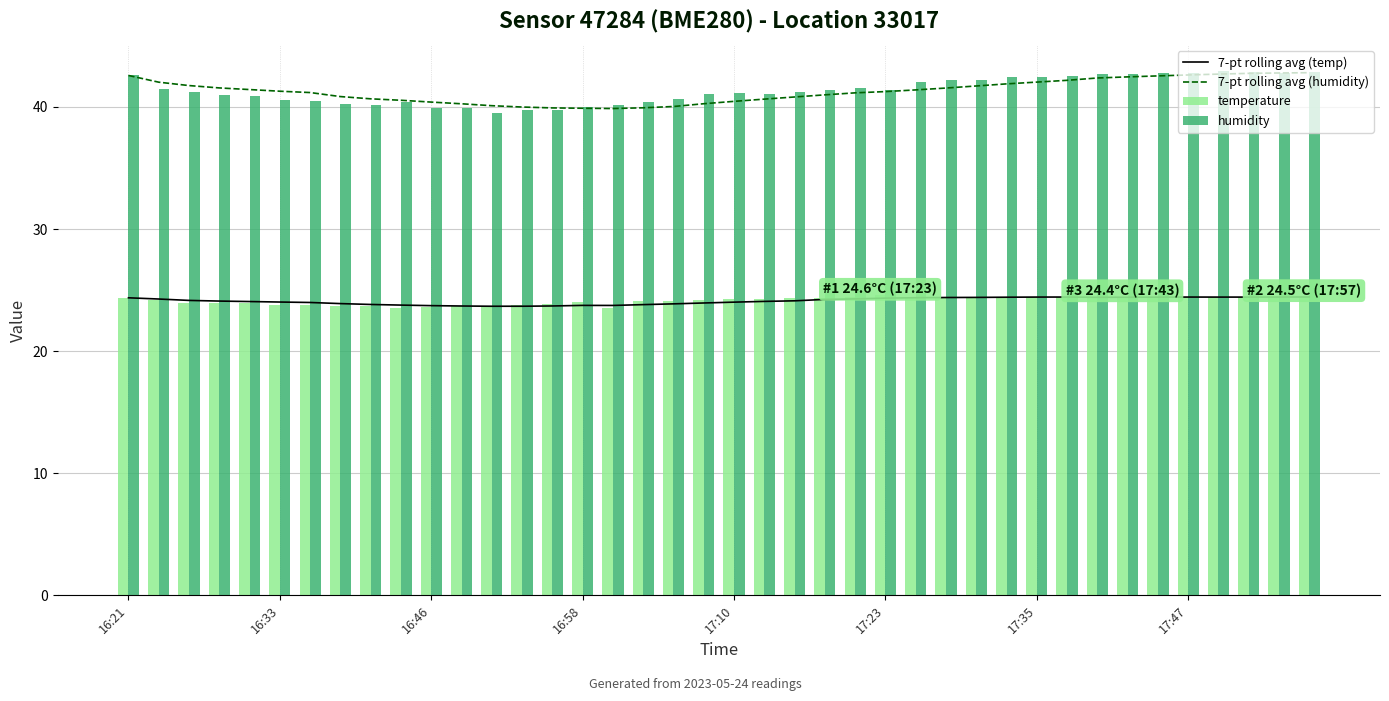

What is the difference between the maximum and minimum values in the temperature series?

1.0